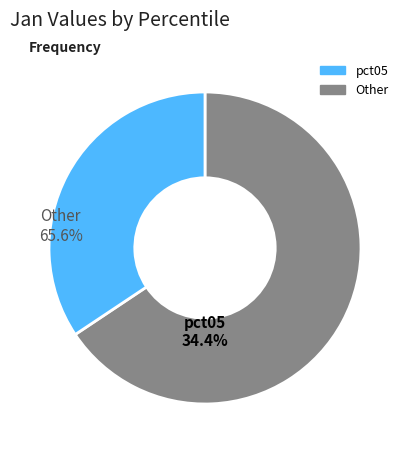

Is there any slice that represents more than half of the pie?

Yes